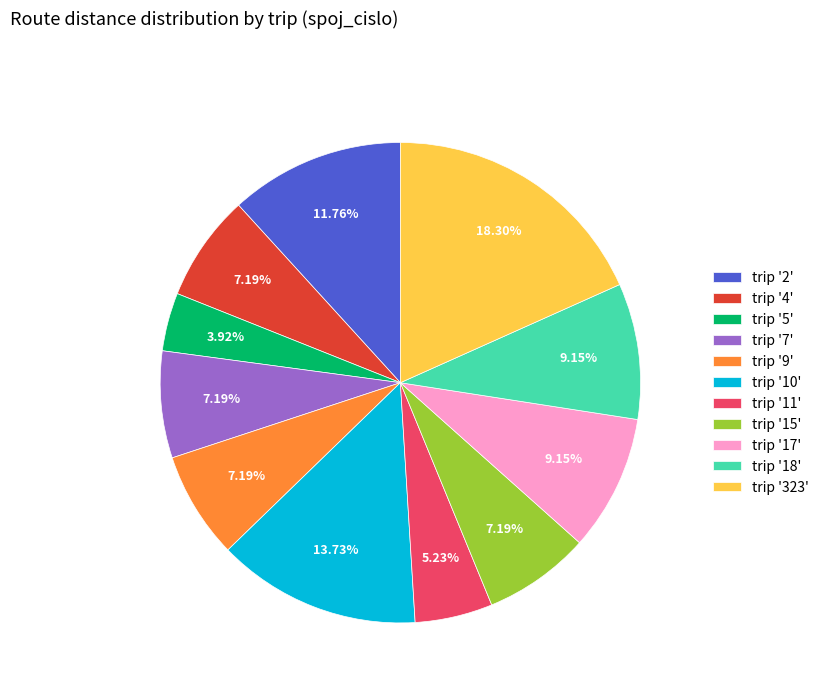

Does any single category account for the majority?

No